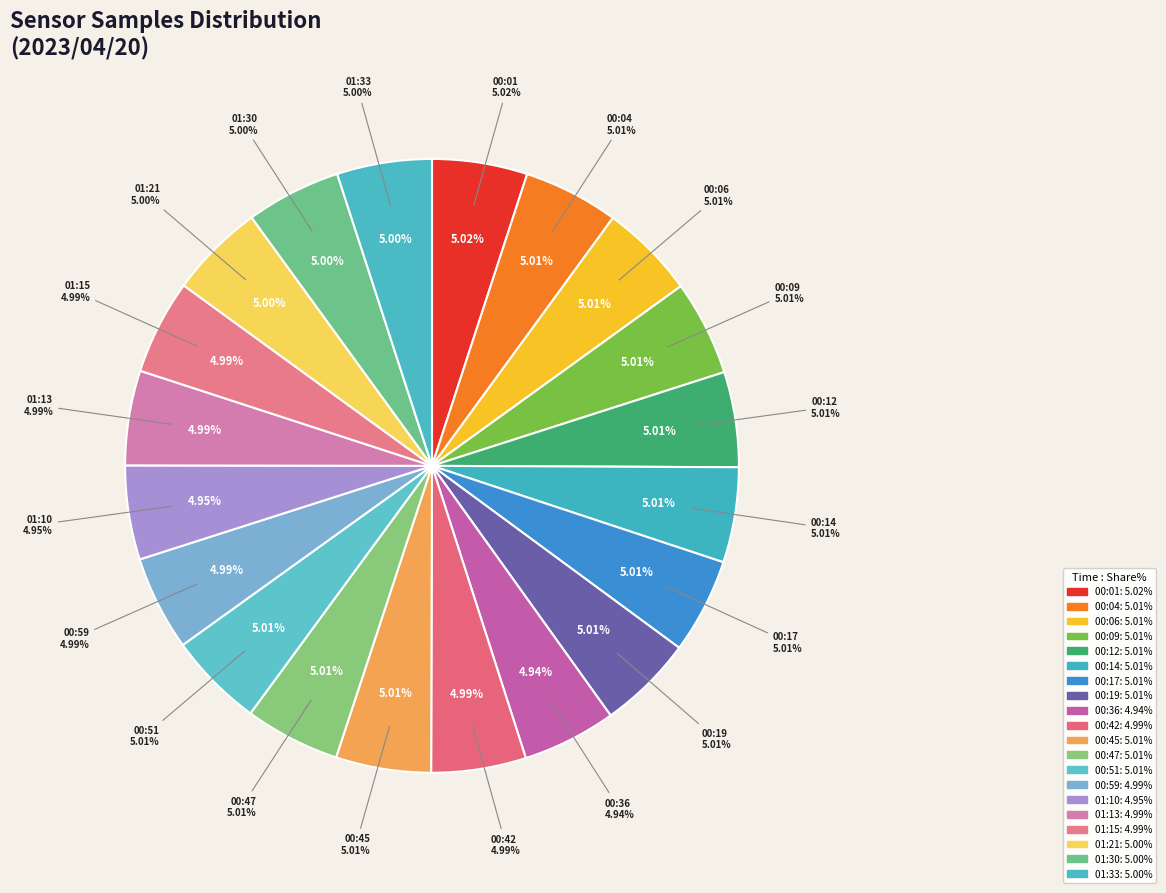

Is there a majority slice in this chart?

No